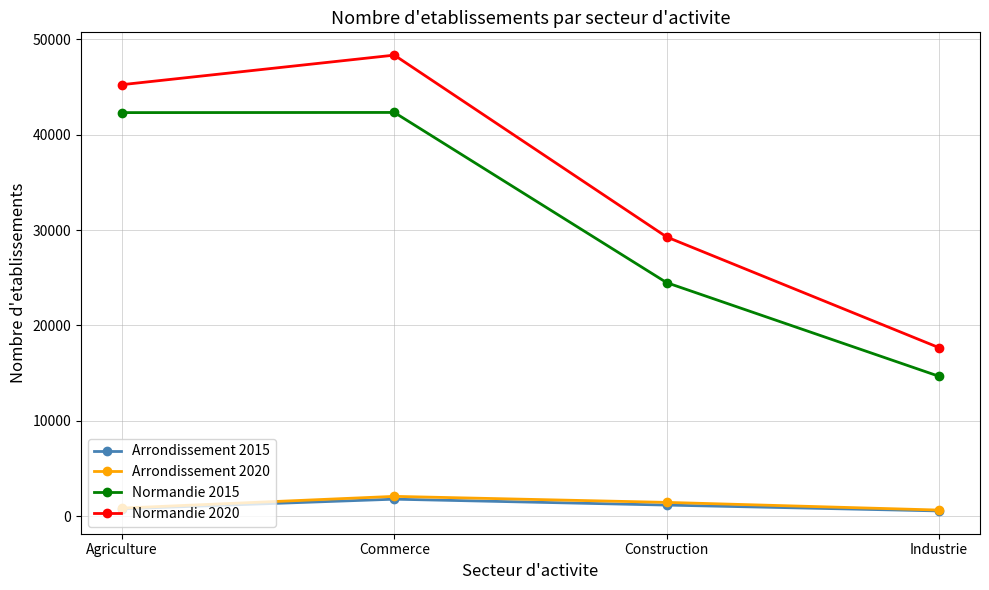

True or false: Arrondissement 2015 and Arrondissement 2020 intersect in this chart.

False